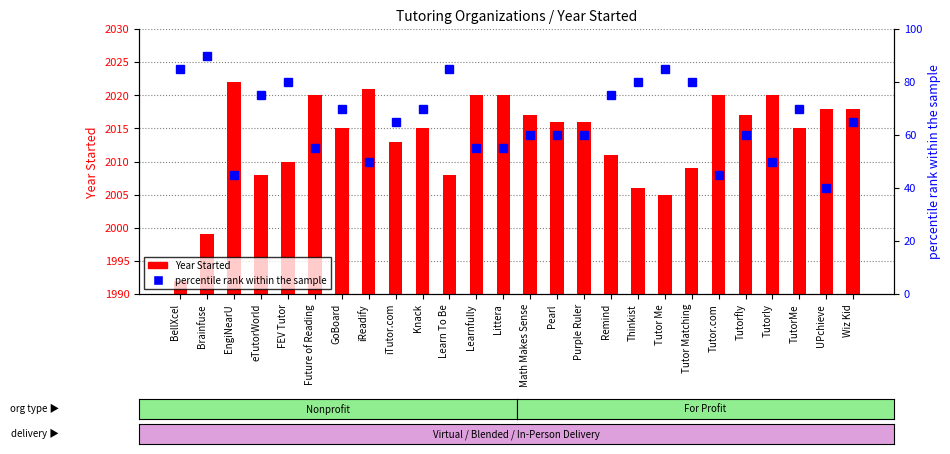

How many values in the percentile rank within the sample series are below 65?

12